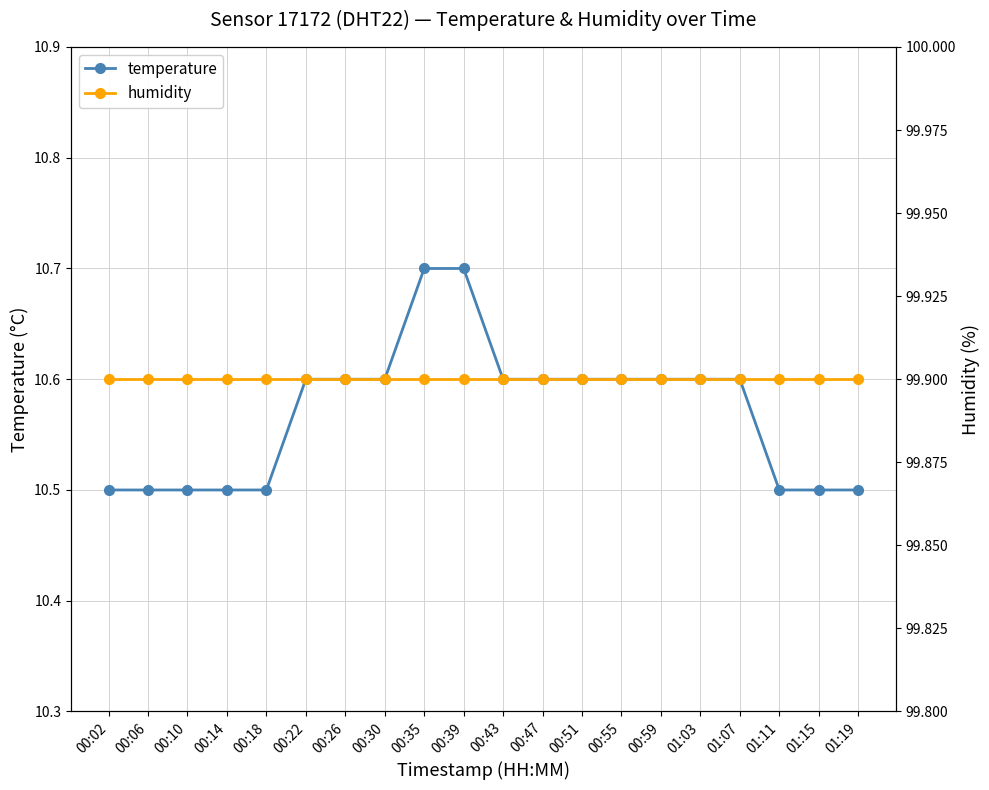

Is it true that humidity equals 99.9 at 00:22?

True